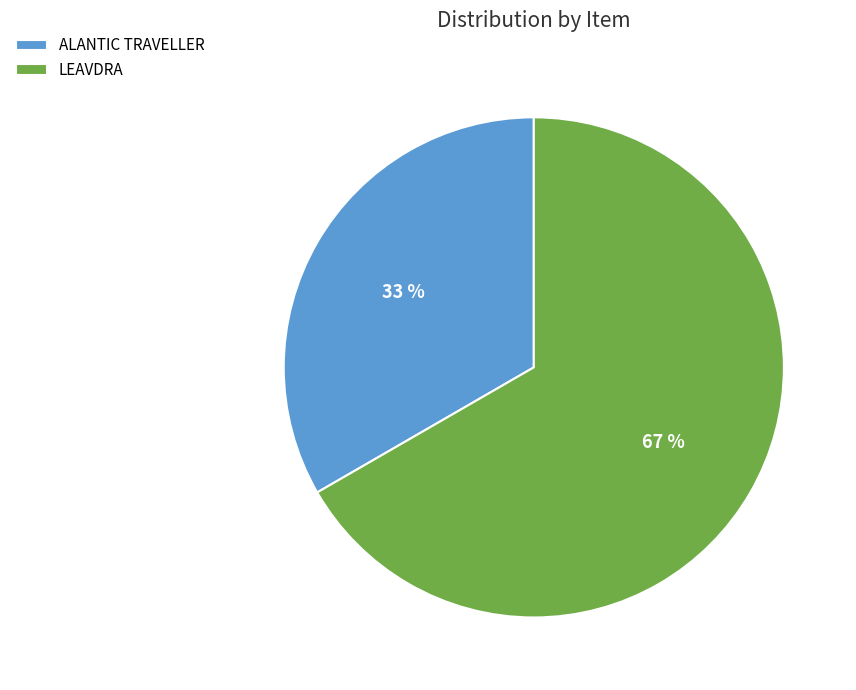

What percentage is the ALANTIC TRAVELLER slice, to the nearest percent?

33%